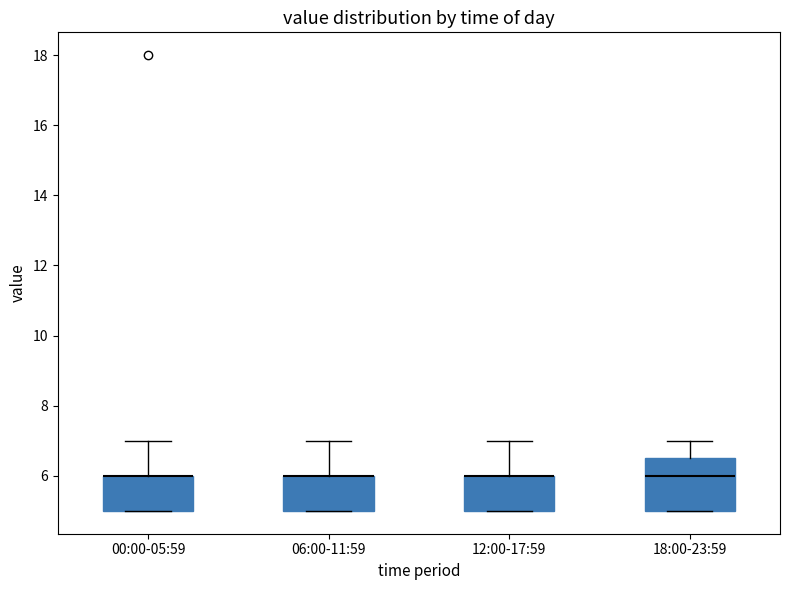

Reading left to right, read every box against the y-axis: the position of its median line, the range the box covers, and the ends of its whiskers. The values are not printed on the chart, so give them approximately, as read against the axis.

00:00-05:59: median 6.0 (drawn on the box's upper edge), box 5.0 to 6.0, whiskers 5.0 to 7.0
06:00-11:59: median 6.0 (drawn on the box's upper edge), box 5.0 to 6.0, whiskers 5.0 to 7.0
12:00-17:59: median 6.0 (drawn on the box's upper edge), box 5.0 to 6.0, whiskers 5.0 to 7.0
18:00-23:59: median 6.0, box 5.0 to 6.6, whiskers 5.0 to 7.0